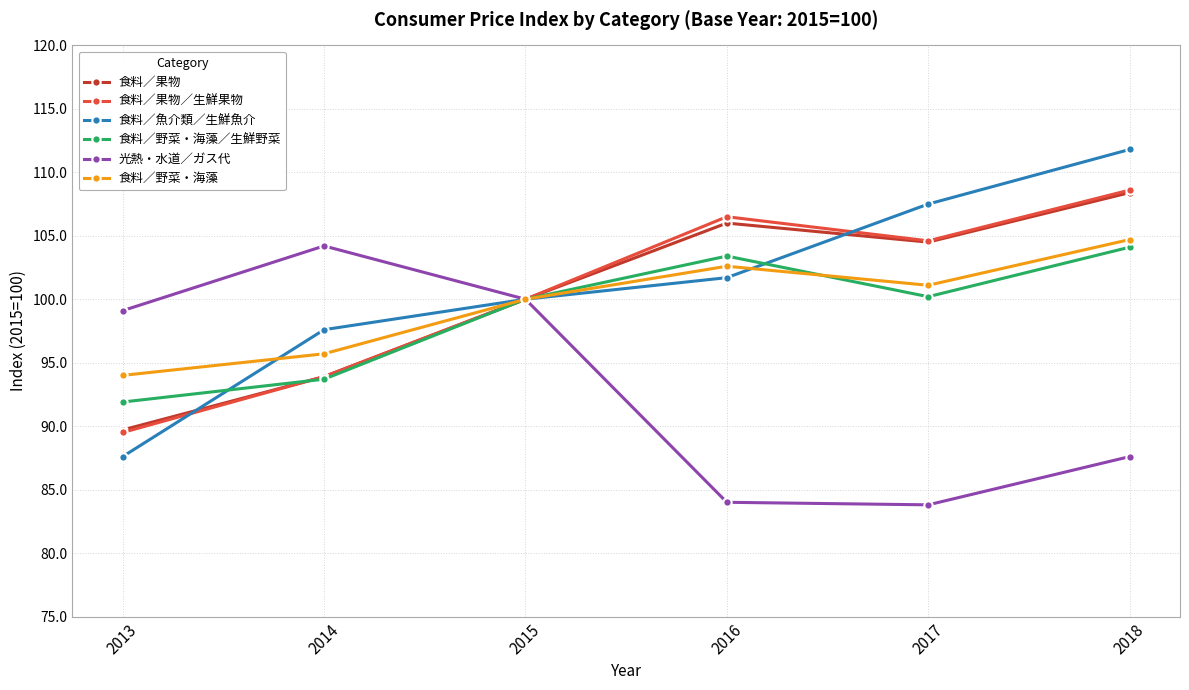

What are all the series names shown in the legend?

食料／果物, 食料／果物／生鮮果物, 食料／魚介類／生鮮魚介, 食料／野菜・海藻／生鮮野菜, 光熱・水道／ガス代, 食料／野菜・海藻